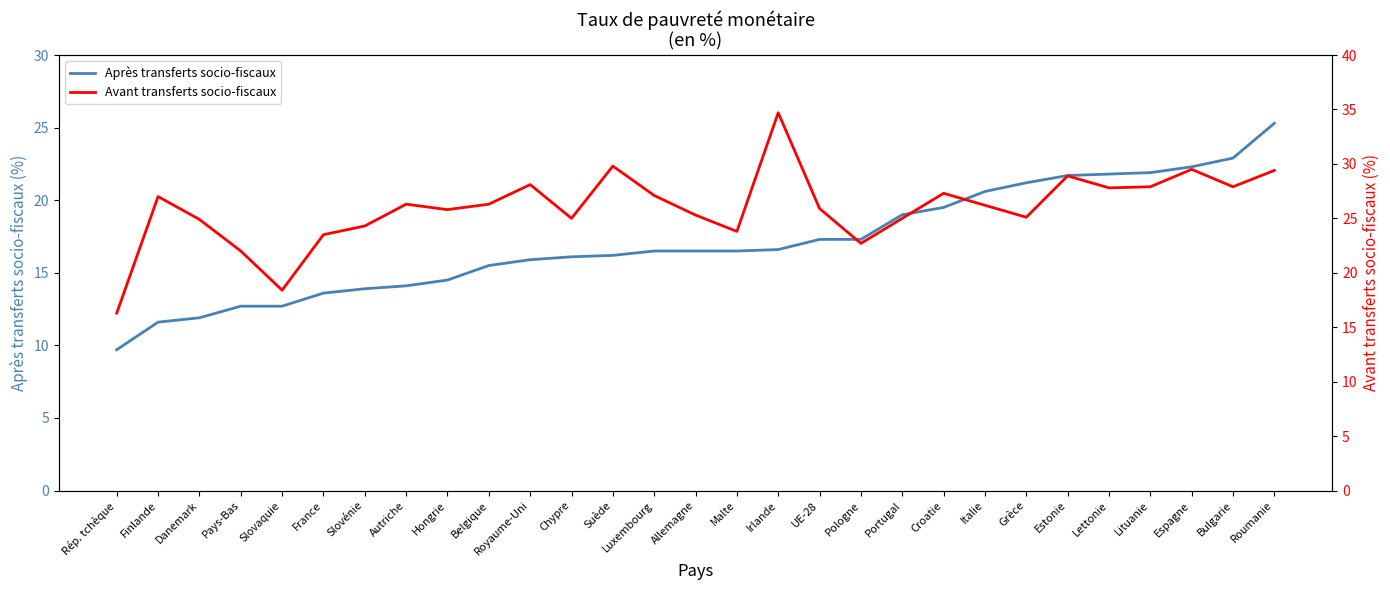

Where does the Après transferts socio-fiscaux series first go above 16?

Chypre